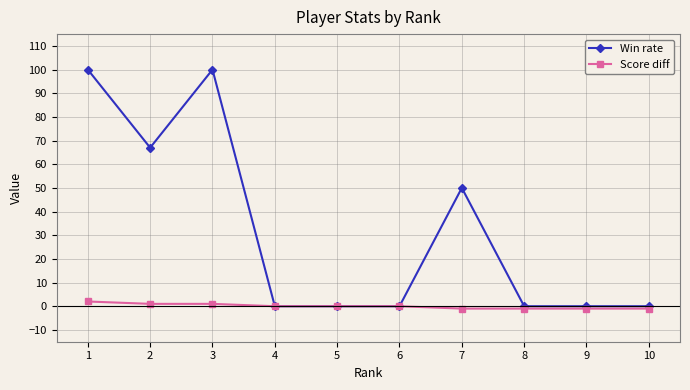

True or false: Win rate has more than 1 points higher than both neighbors.

True